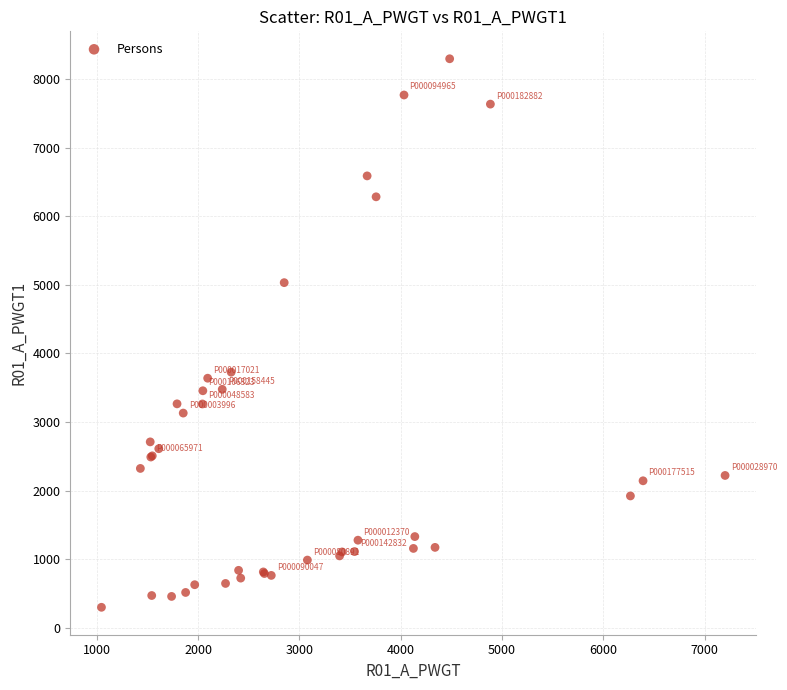

What Y value in the scatter plot is closest to 4297?

3727.5